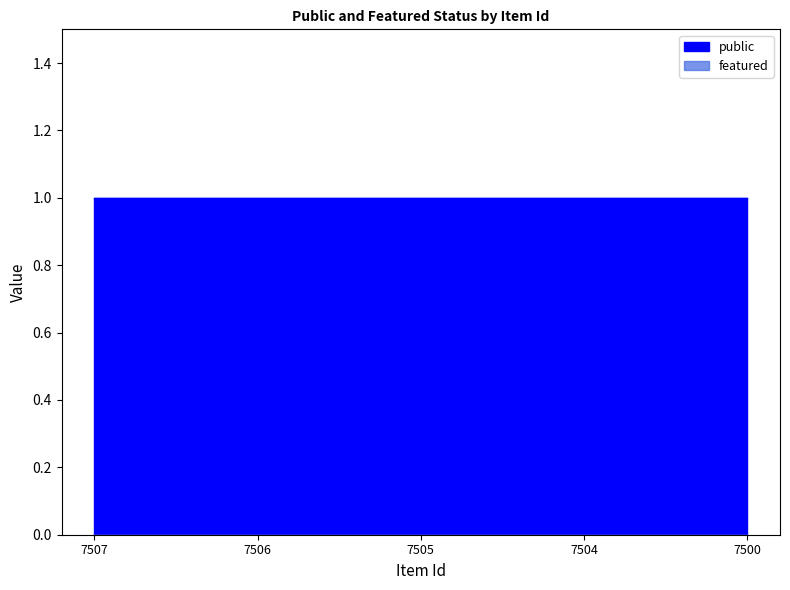

At how many categories does at least one series exceed 0?

5